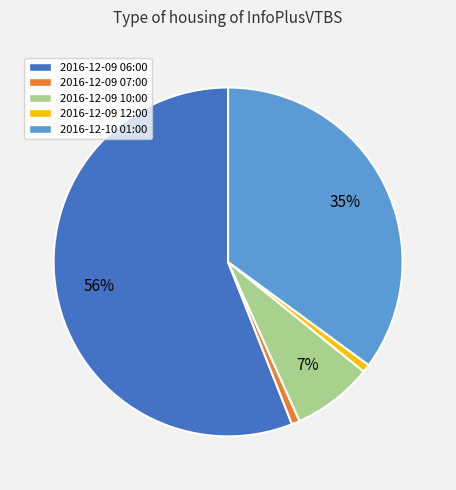

To the nearest percent, what is the difference between the 2016-12-10 01:00 and 2016-12-09 10:00 slice percentages?

28%